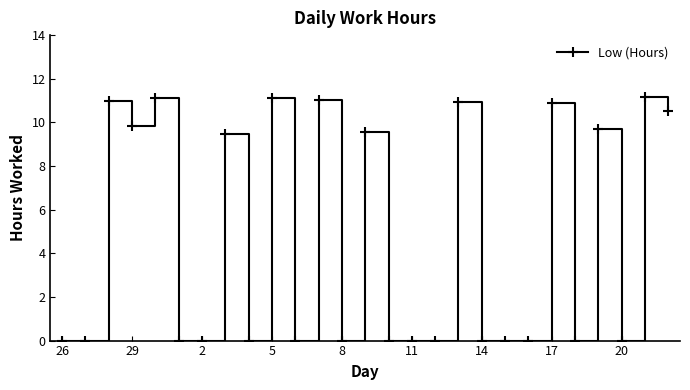

True or false: there are more than 1 points higher than both neighbors.

True